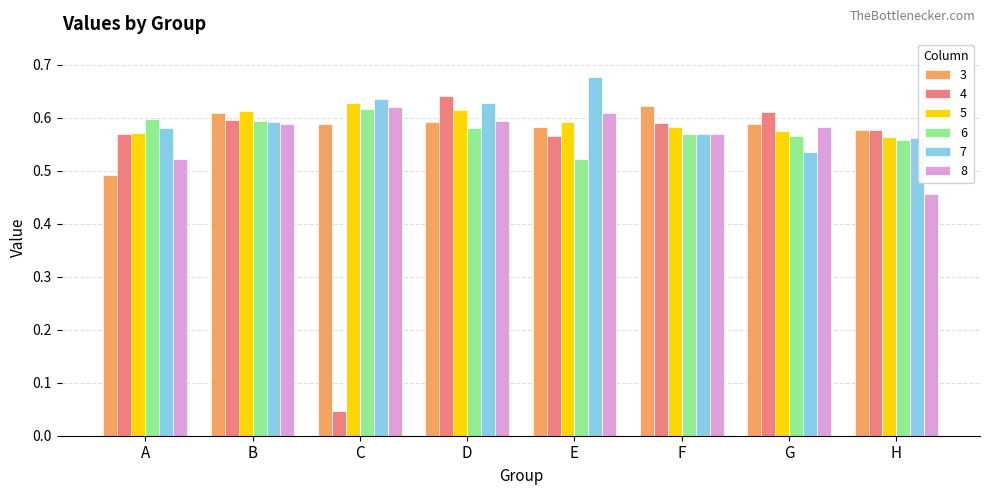

At which label is 3 closest to 0?

A